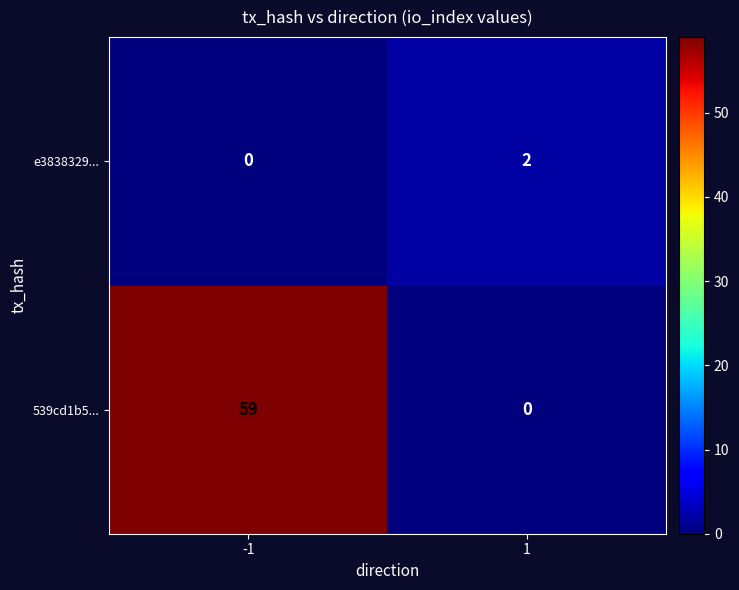

At which category is the sum across all series the highest?

-1